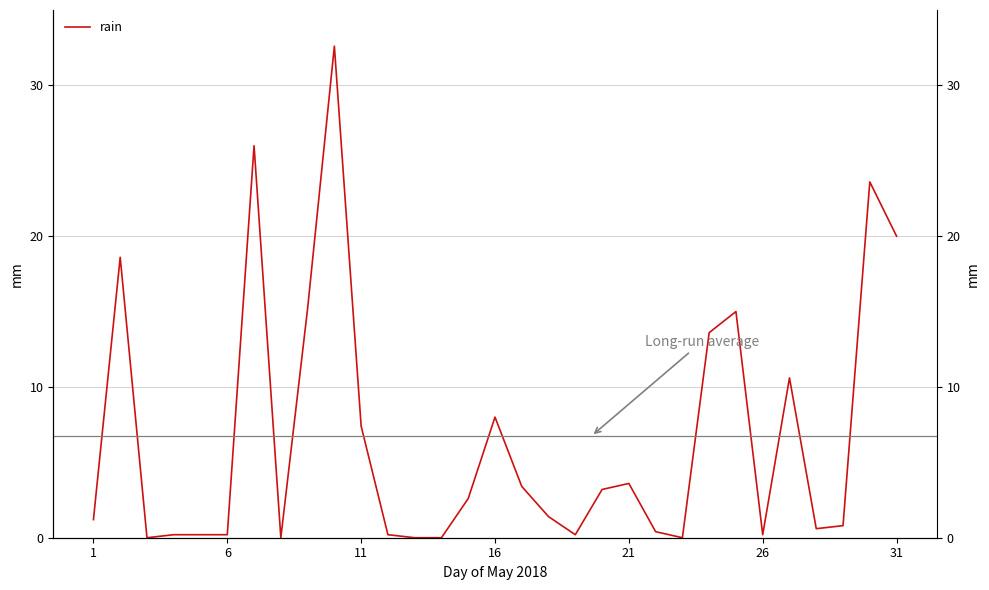

Reading left to right, list all the values displayed in this chart.

1.2	18.6	0.0	0.2	0.2	0.2	26.0	0.0	15.2	32.6	7.4	0.2	0.0	0.0	2.6	8.0	3.4	1.4	0.2	3.2	3.6	0.4	0.0	13.6	15.0	0.2	10.6	0.6	0.8	23.6	20.0